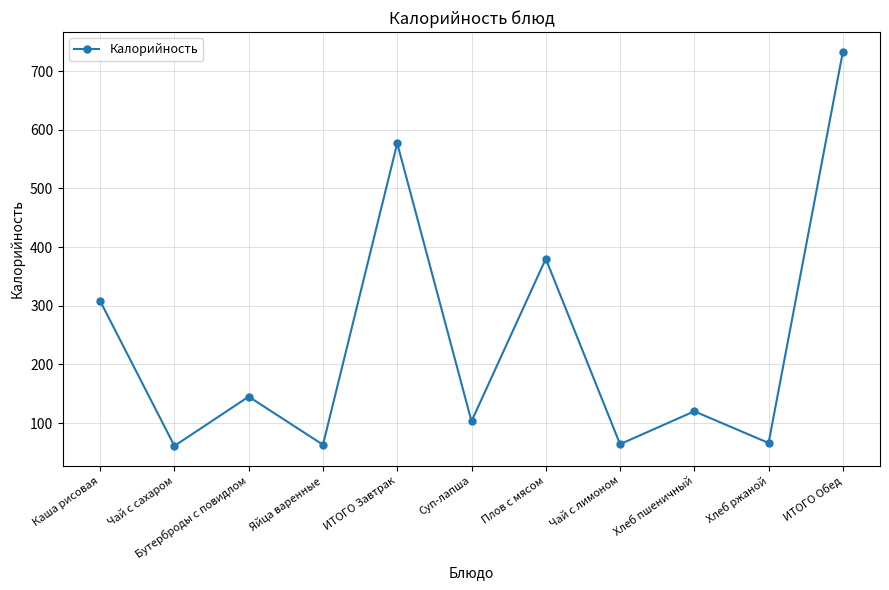

What is the value of the 2nd point from the left?

61